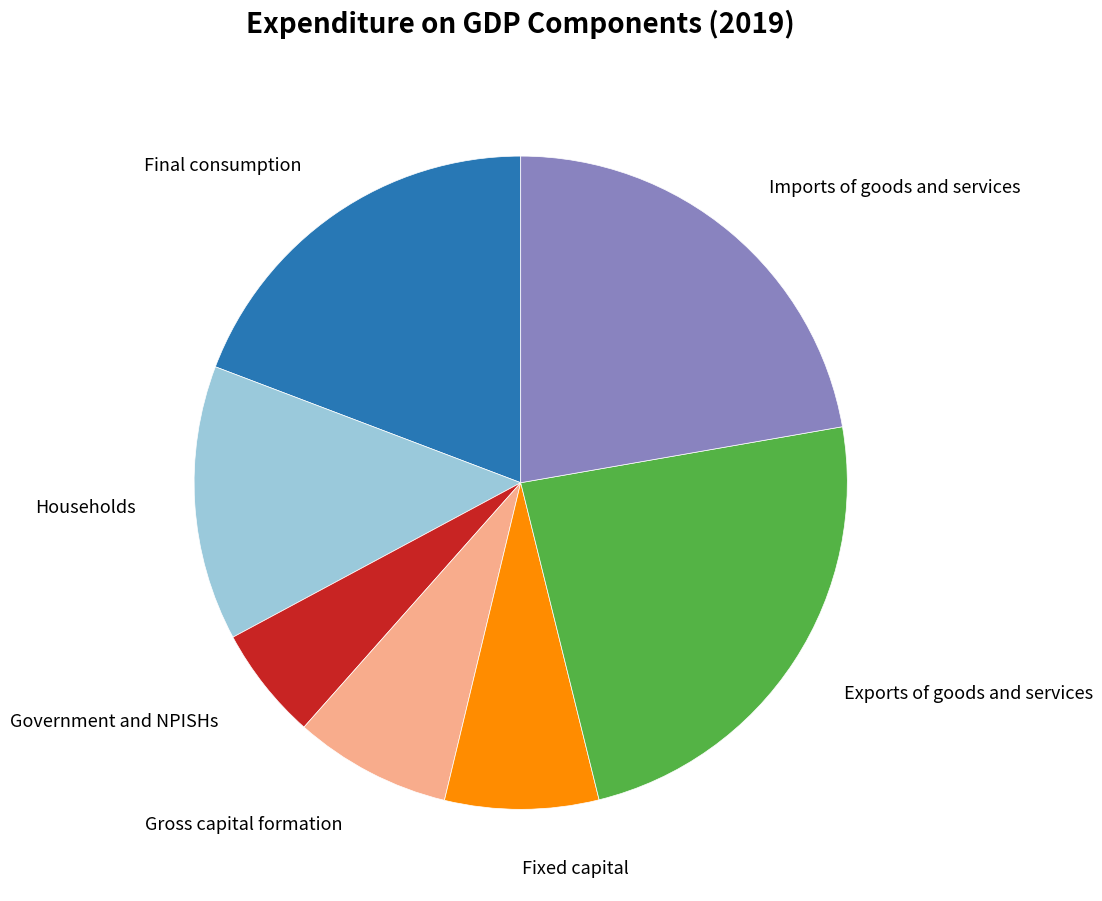

How many segments does this pie chart have?

7